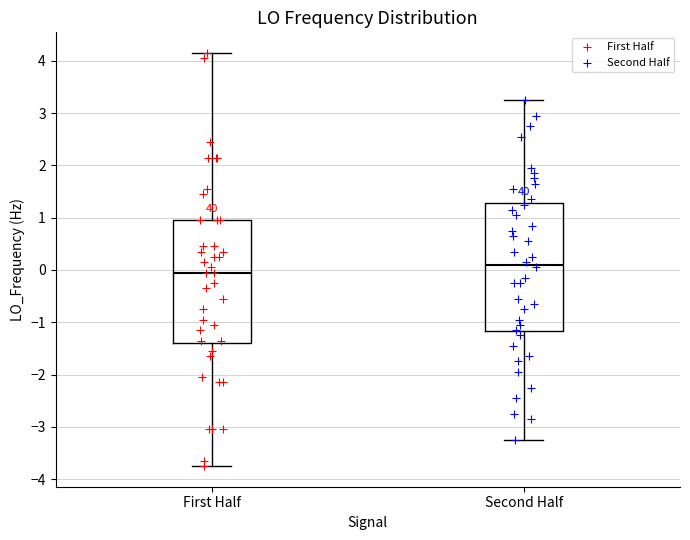

Reading left to right, read every box against the y-axis: the position of its median line, the range the box covers, and the ends of its whiskers. The values are not printed on the chart, so give them approximately, as read against the axis.

First Half: median -0.1, box -1.4 to 0.9, whiskers -3.7 to 4.1
Second Half: median 0.1, box -1.2 to 1.3, whiskers -3.2 to 3.3